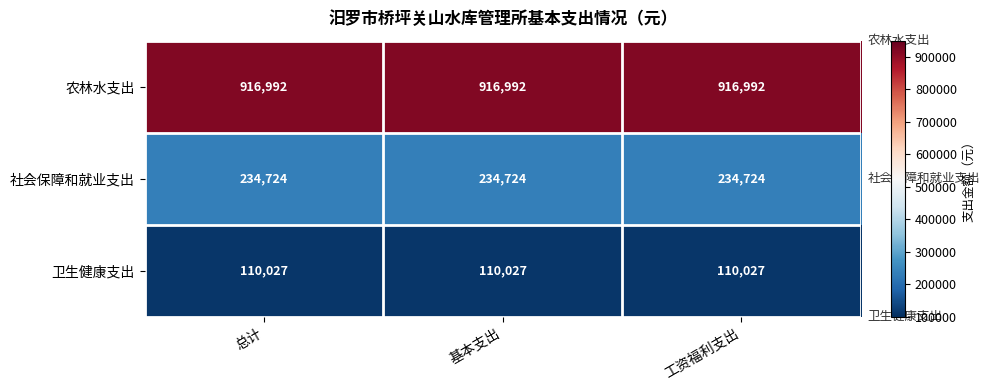

Rank the series by their maximum value, from highest to lowest.

农林水支出, 社会保障和就业支出, 卫生健康支出